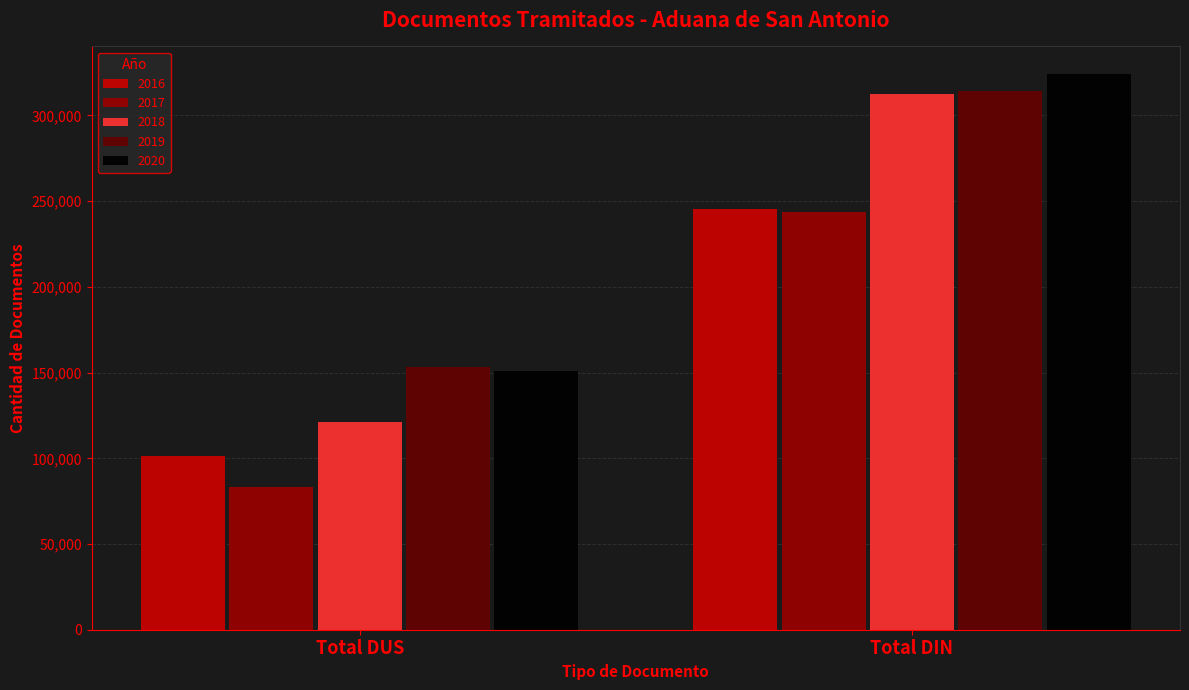

What is the minimum value for 2016?

101156